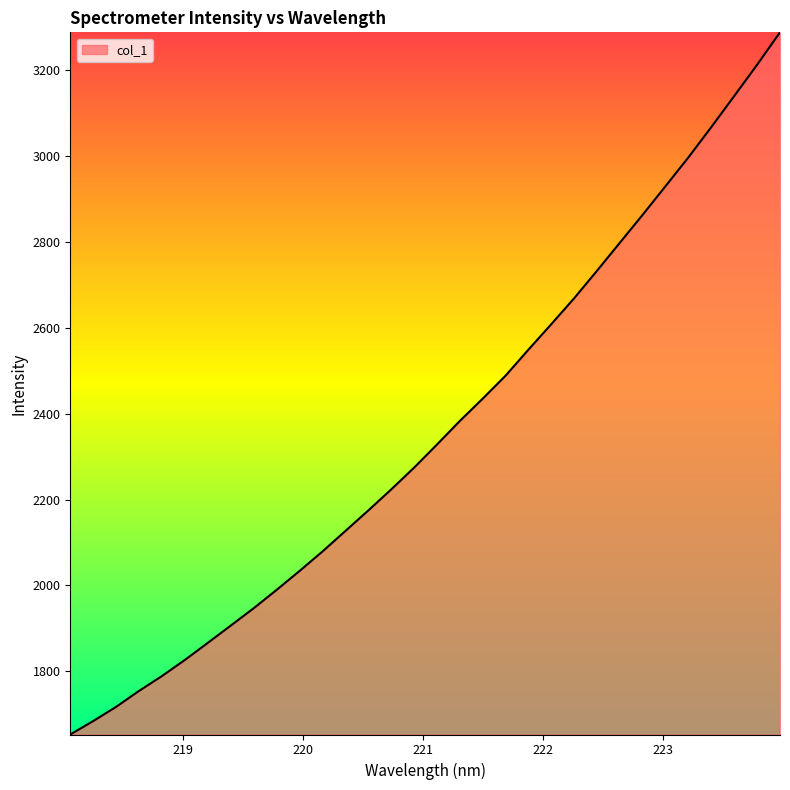

What is the minimum value shown in the chart?

1652.9